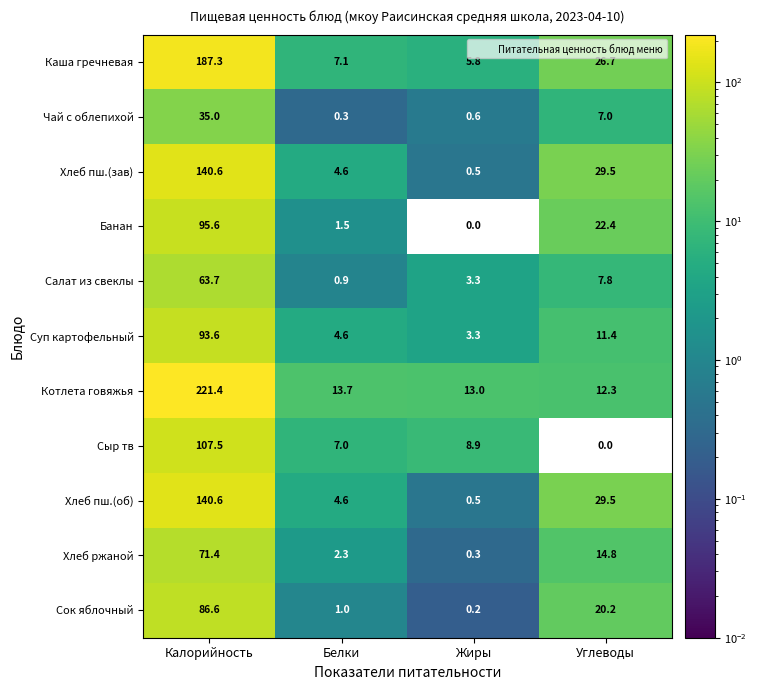

At which category is the sum across all series the highest?

Калорийность